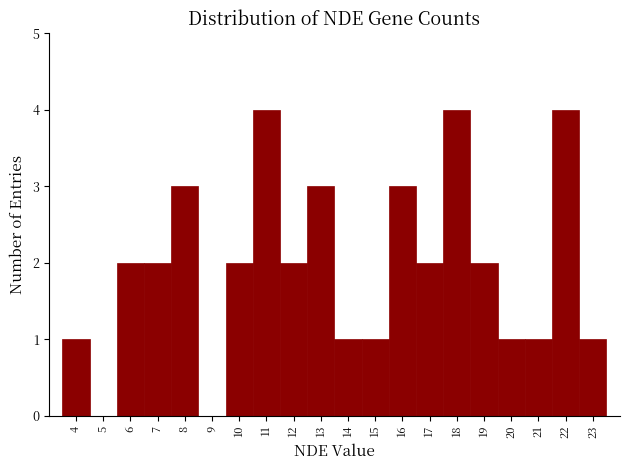

Reading left to right, list every bar in this chart as the range it spans on the x-axis followed by its height. The values are not printed on the chart, so give them approximately, as read against the axis.

3.5 to 4.5: 1
4.5 to 5.5: 0
5.5 to 6.5: 2
6.5 to 7.5: 2
7.5 to 8.5: 3
8.5 to 9.5: 0
9.5 to 10.5: 2
10.5 to 11.5: 4
11.5 to 12.5: 2
12.5 to 13.5: 3
13.5 to 14.5: 1
14.5 to 15.5: 1
15.5 to 16.5: 3
16.5 to 17.5: 2
17.5 to 18.5: 4
18.5 to 19.5: 2
19.5 to 20.5: 1
20.5 to 21.5: 1
21.5 to 22.5: 4
22.5 to 23.5: 1